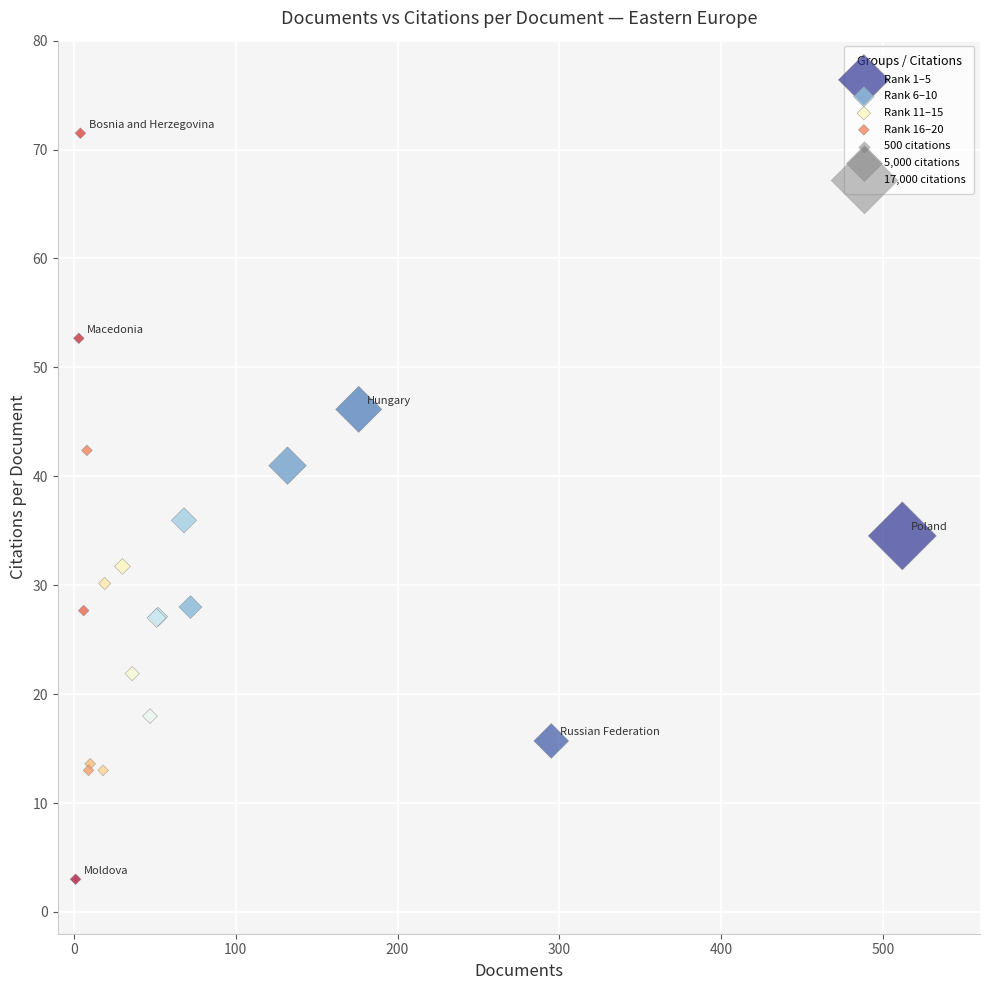

Which series reaches the minimum Y coordinate?

Rank 16–20